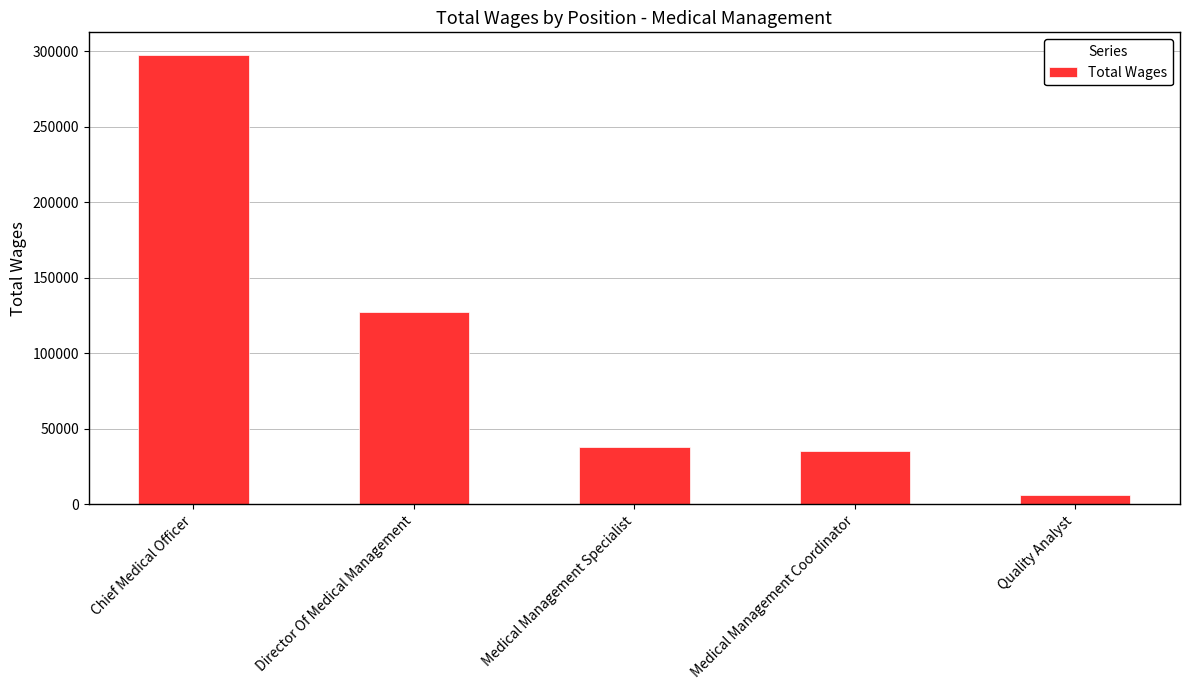

Are the bars grouped side by side (vs. stacked)?

No